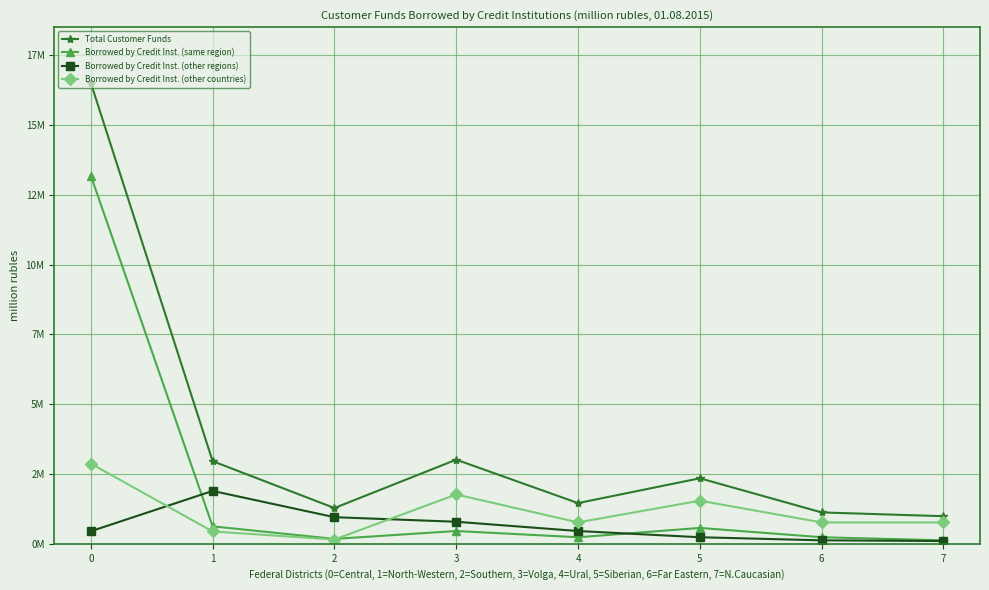

True or false: Borrowed by Credit Inst. (other regions) and Total Customer Funds cross at least once.

False